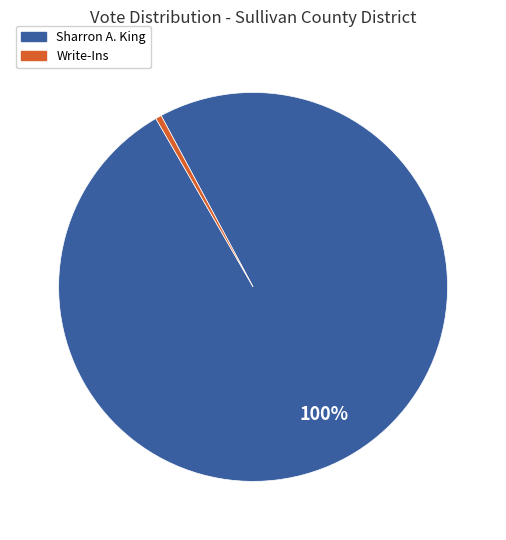

Is there a majority slice in this chart?

Yes